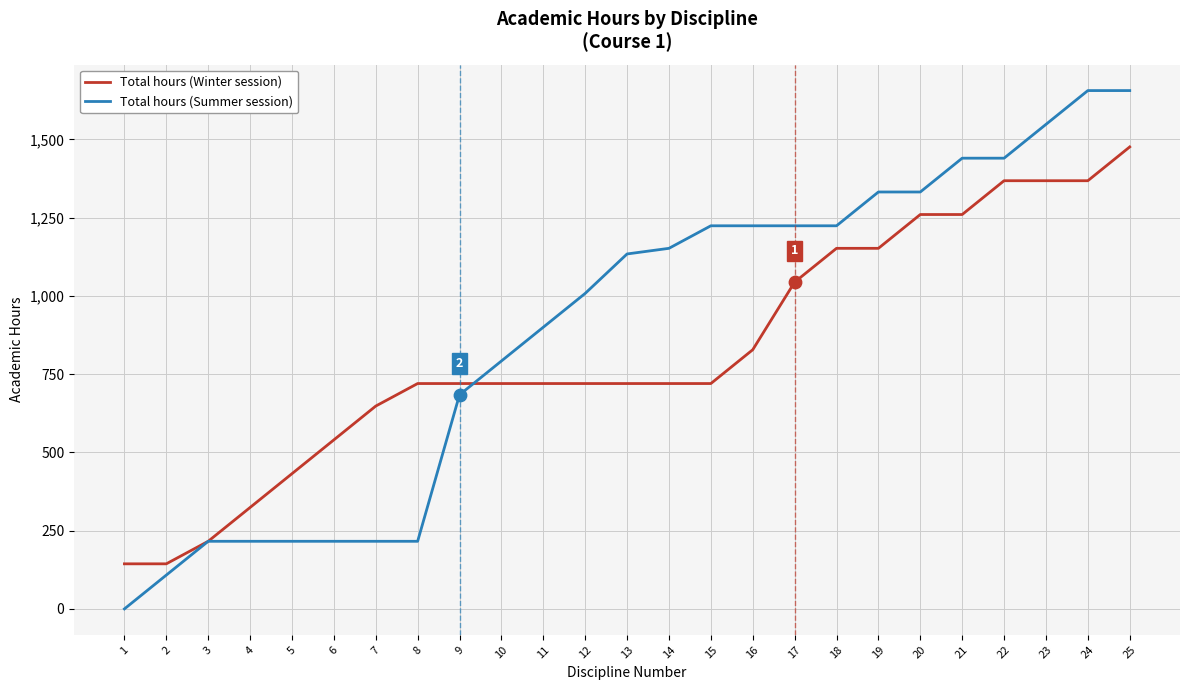

At how many categories does at least one series exceed 195?

23